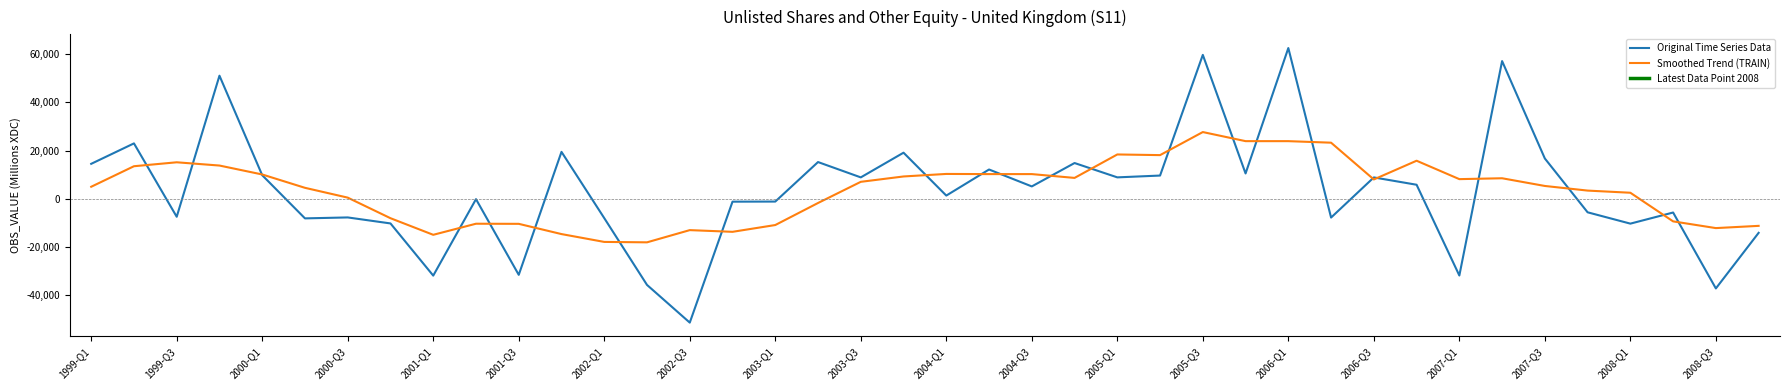

Which category has the highest value in the Original Time Series Data series?

2006-Q1